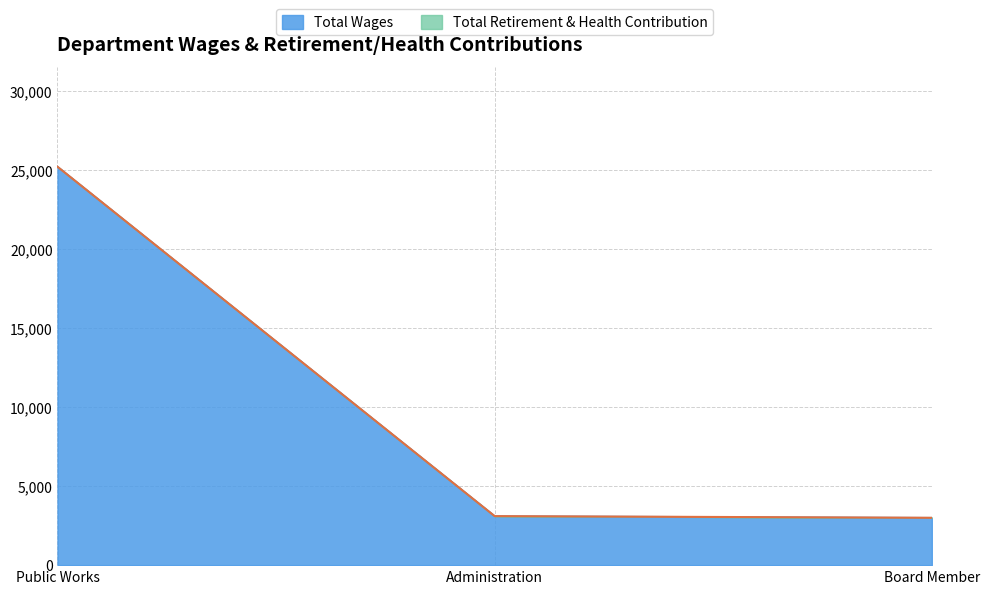

Between Board Member and Administration, which is larger?

Administration